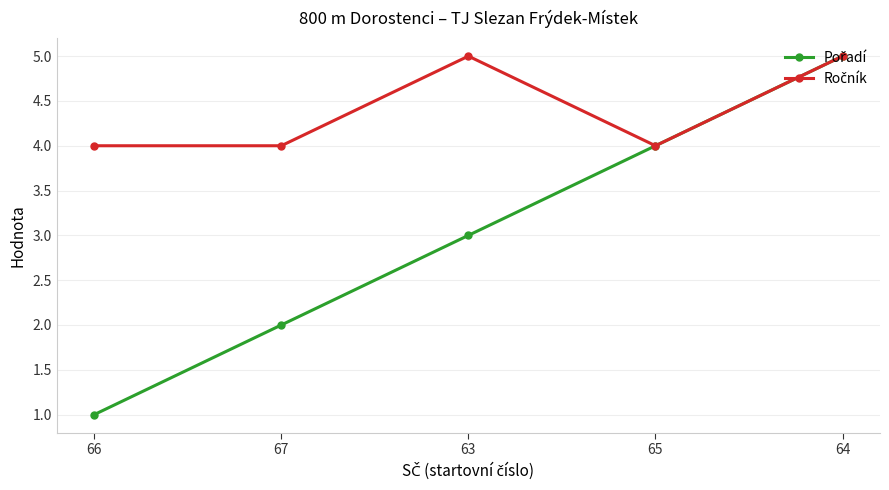

At which category is the sum across all series the highest?

64